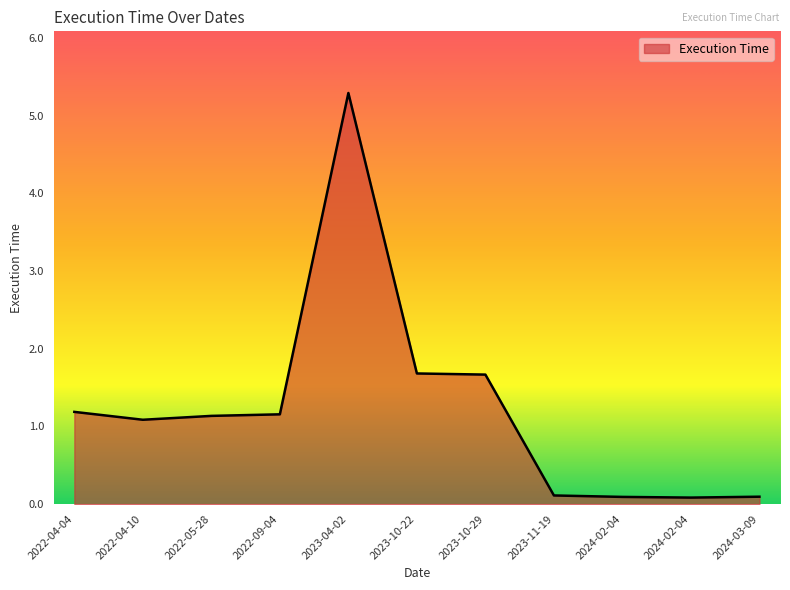

True or false: the data shows 0.4 at 2022-04-04.

False